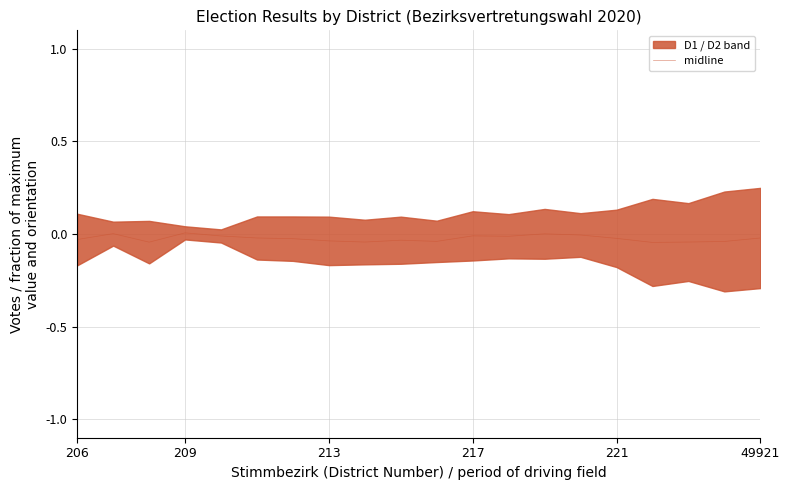

True or false: the data shows -0.0 at 221.

True